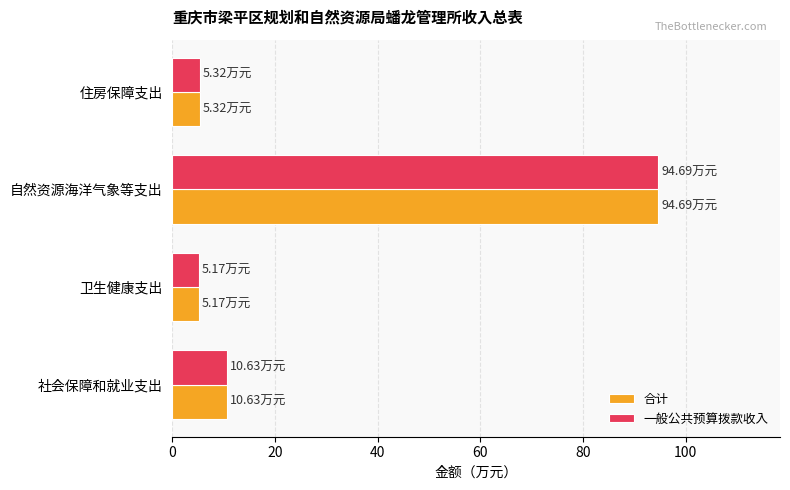

What is the sum of all 一般公共预算拨款收入 values?

115.8